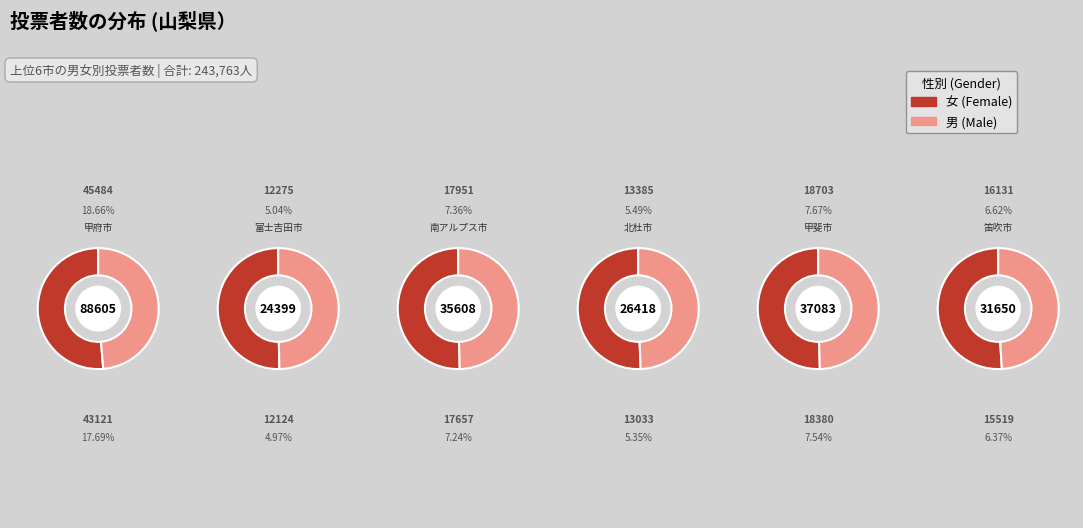

Which series has the widest spread of values?

女